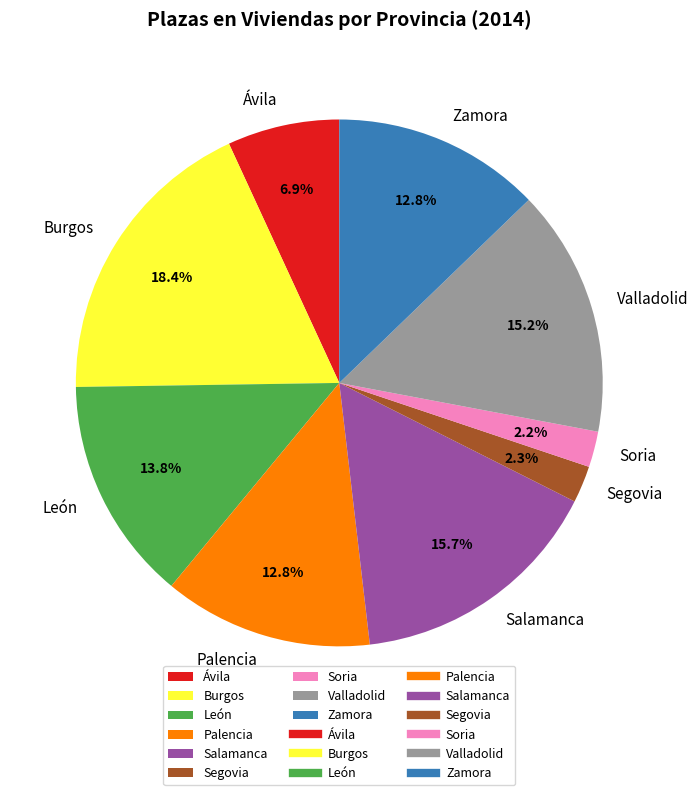

To the nearest percent, what is the combined percentage of Salamanca and Soria?

18%